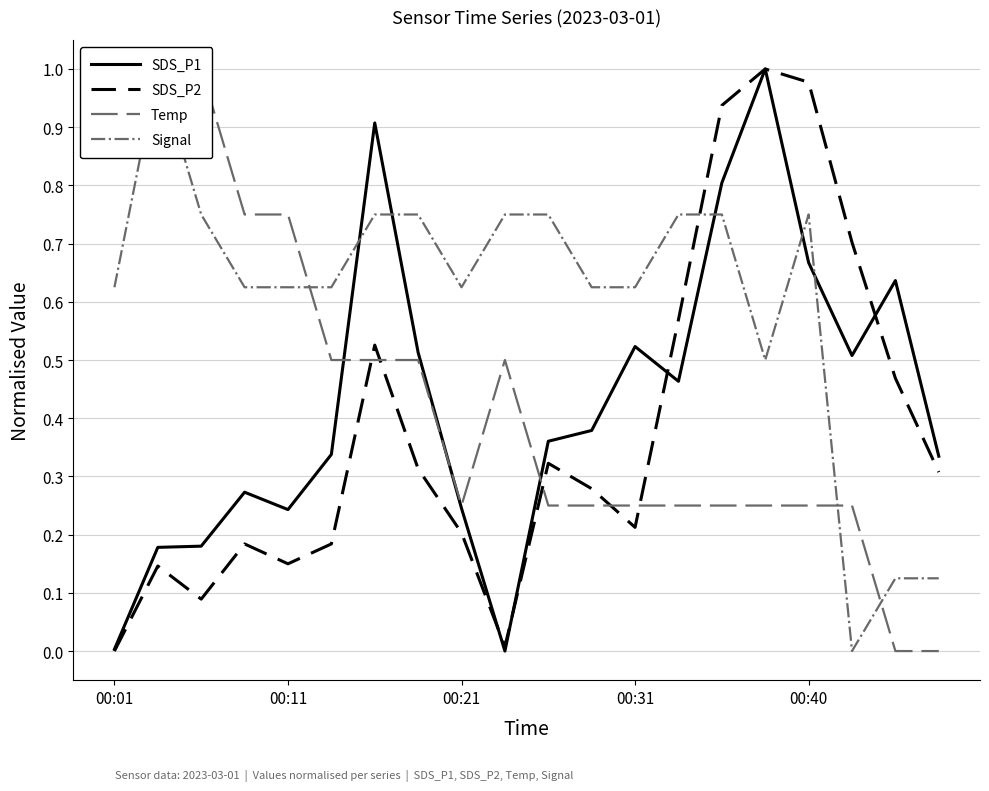

Is it true that SDS_P1 equals 0.0 at 00:01?

True